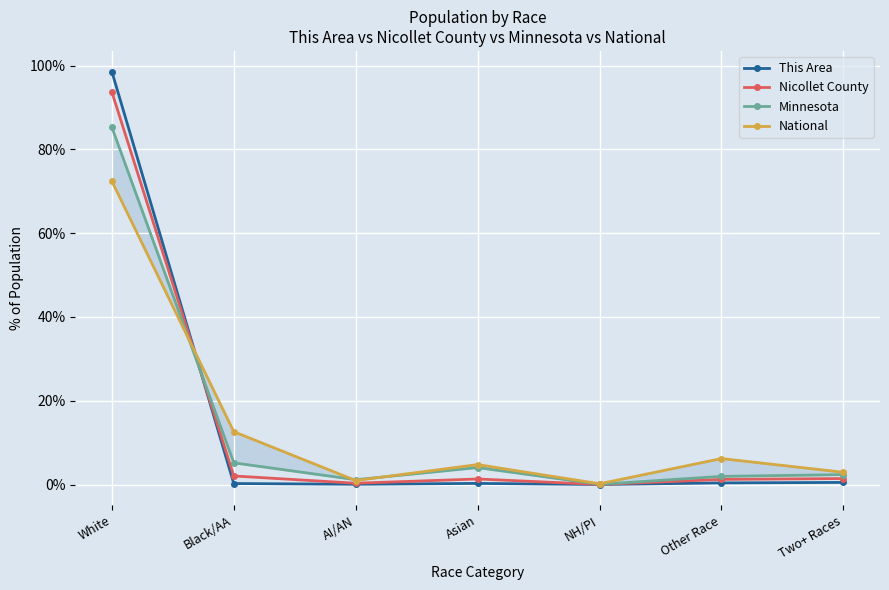

Reading left to right, transcribe all the data shown in this chart.

This Area: White=98.6	Black/AA=0.2	AI/AN=0.1	Asian=0.3	NH/PI=0.0	Other Race=0.4	Two+ Races=0.5
Nicollet County: White=93.7	Black/AA=2.0	AI/AN=0.3	Asian=1.3	NH/PI=0.0	Other Race=1.2	Two+ Races=1.4
Minnesota: White=85.3	Black/AA=5.2	AI/AN=1.1	Asian=4.0	NH/PI=0.0	Other Race=1.9	Two+ Races=2.4
National: White=72.4	Black/AA=12.6	AI/AN=0.9	Asian=4.8	NH/PI=0.2	Other Race=6.2	Two+ Races=2.9